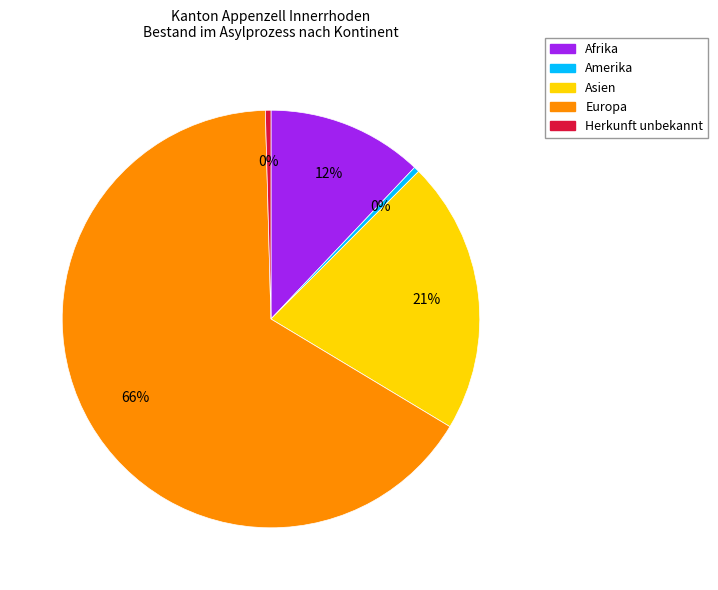

Do Amerika and Herkunft unbekannt together represent more than half of the pie?

No